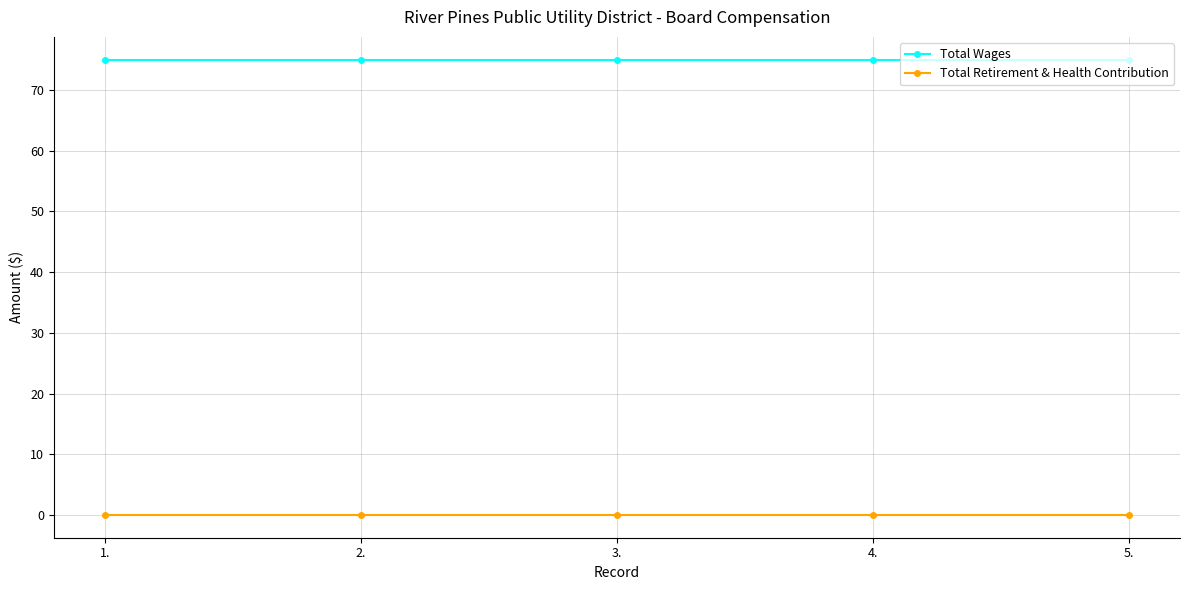

At how many categories does at least one series exceed 63?

5